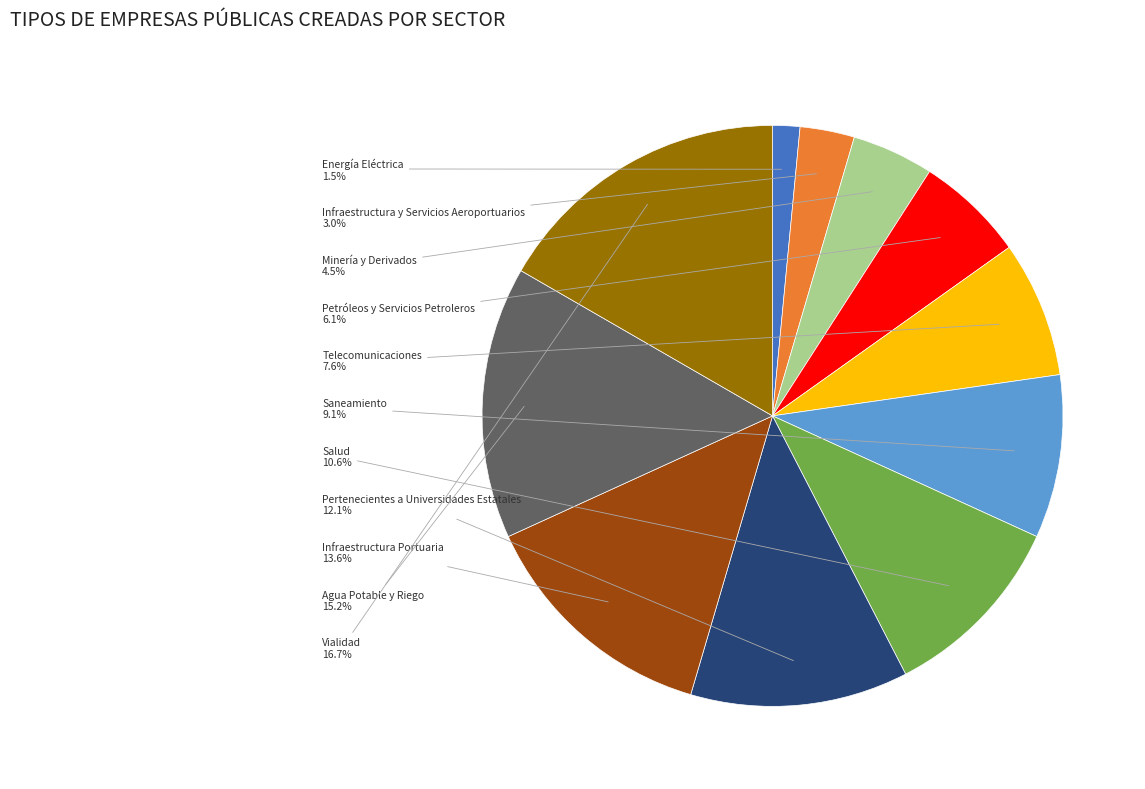

Is there a majority slice in this chart?

No